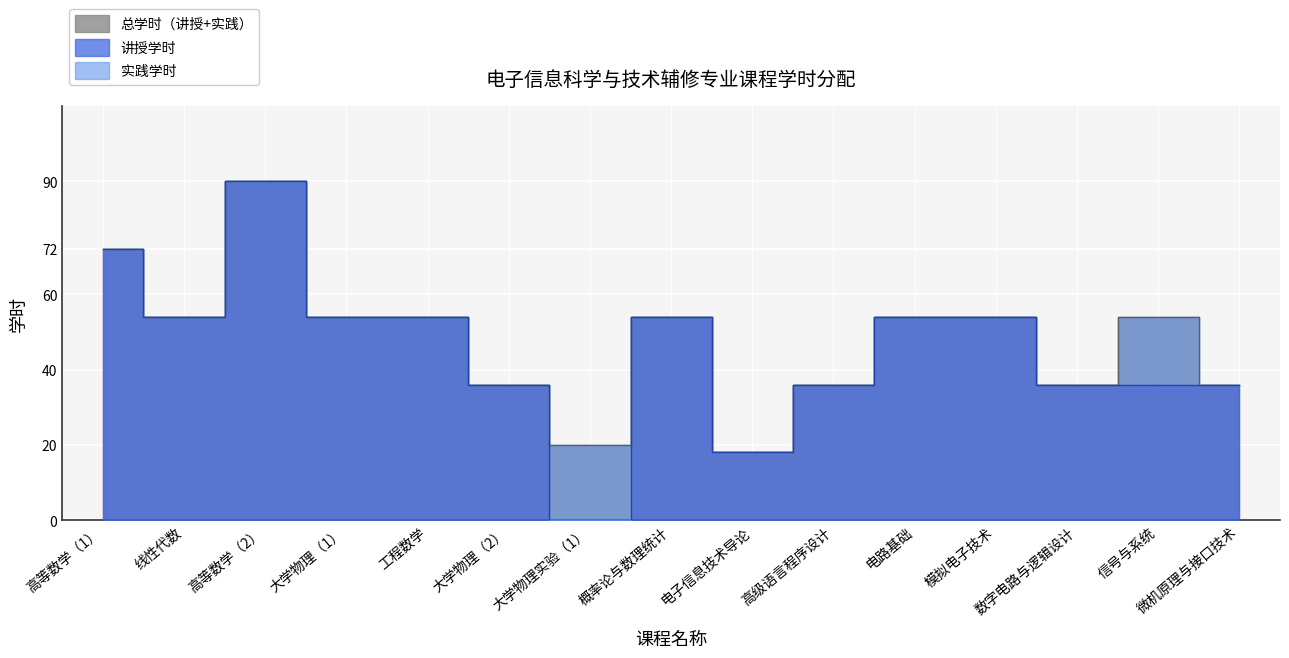

The 总学时 series shows 53 at 微机原理与接口技术. True or false?

False